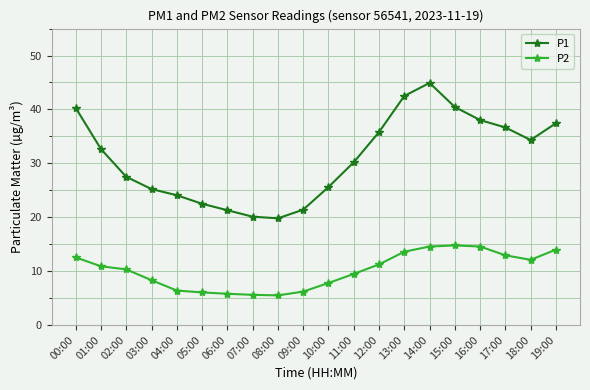

True or false: P2 has a value of 12.6 at 00:00.

True